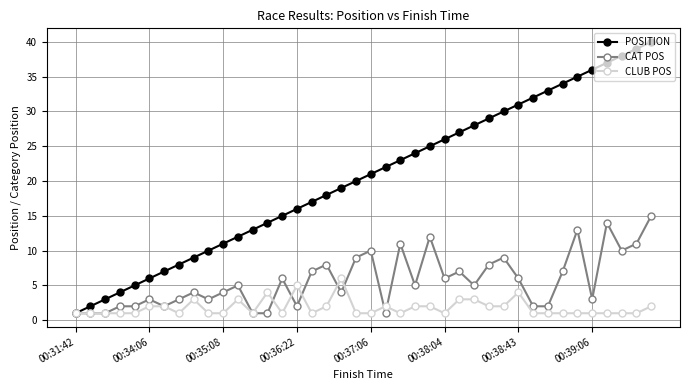

Count the CLUB POS values in the range 1 to 2.

32